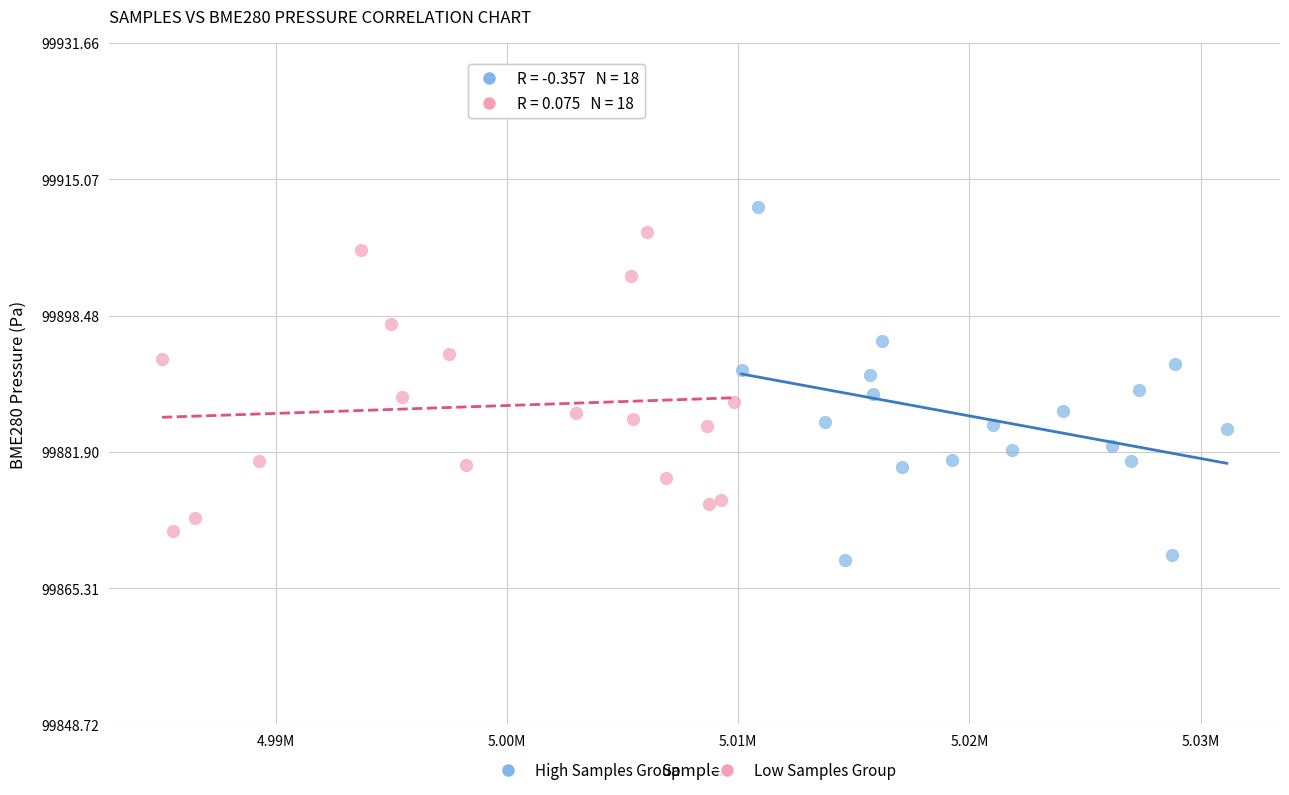

Which series reaches the minimum Y coordinate?

High Samples Group